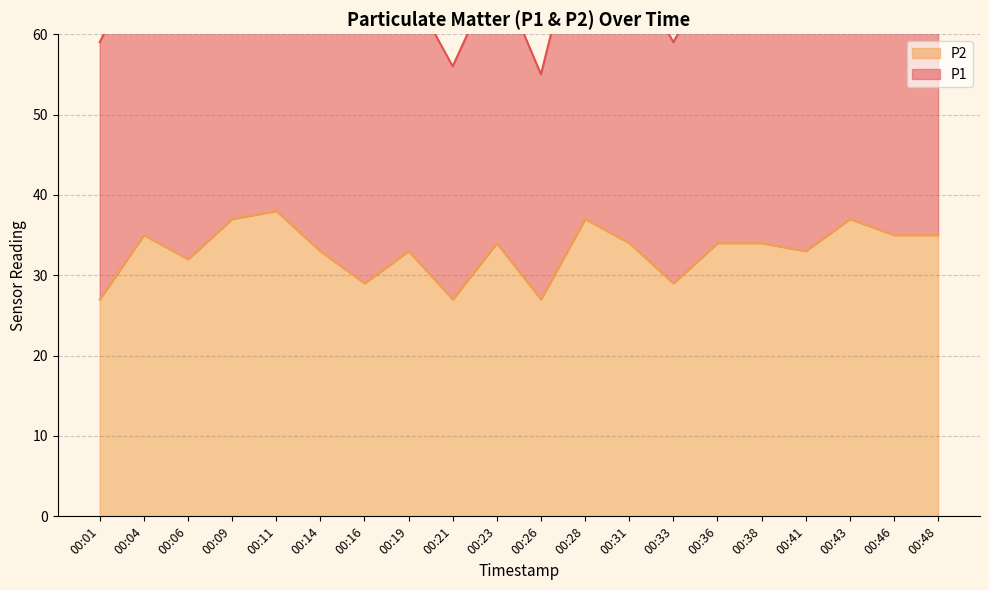

What is the difference between the maximum and minimum values?

11